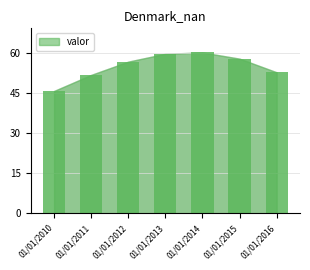

What is the value of the 5th bar from the left?

60.0